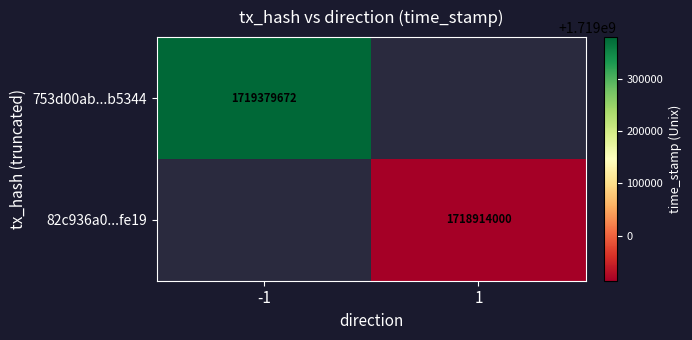

Is it true that 82c936a0...fe19 equals 1718914000 at 1?

True